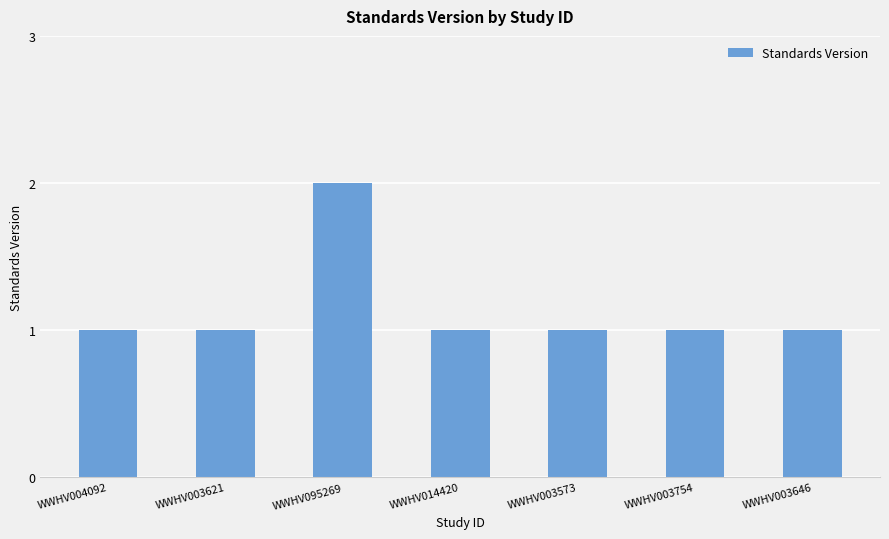

The value at WWHV014420 is 0. True or false?

False